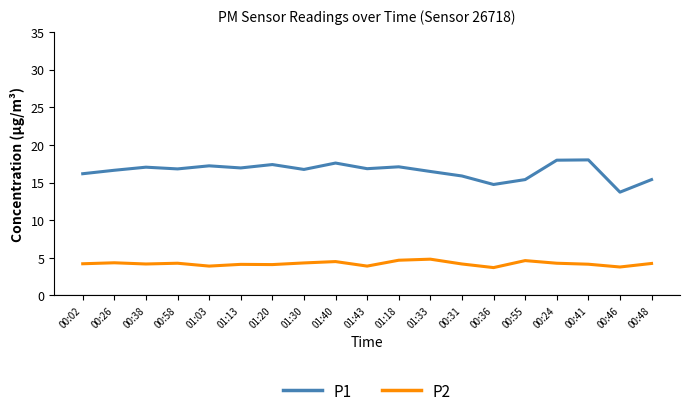

What is the sum of the P1 values at 00:46 and 00:48?

29.1